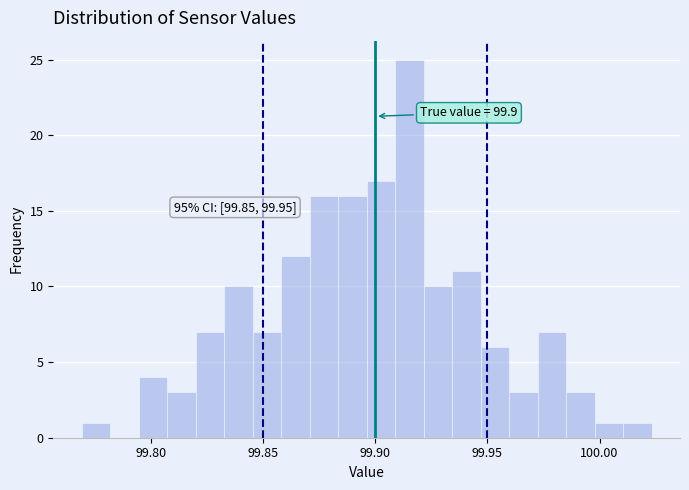

Read against the x-axis, roughly where is the centre of the tallest bar?

99.915